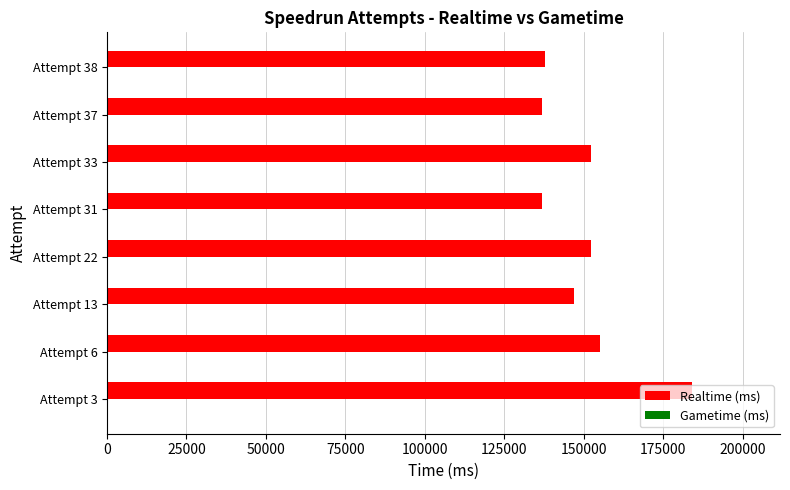

What is the maximum value shown in the chart?

184090